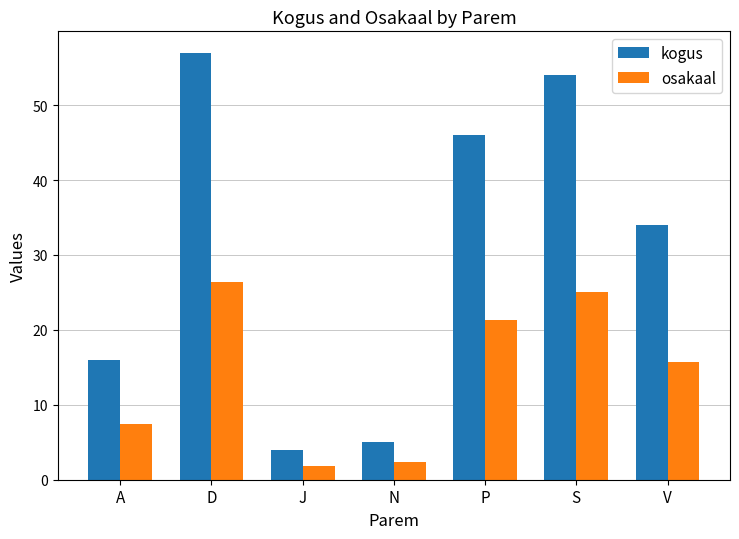

How many values in the osakaal series exceed 15?

4